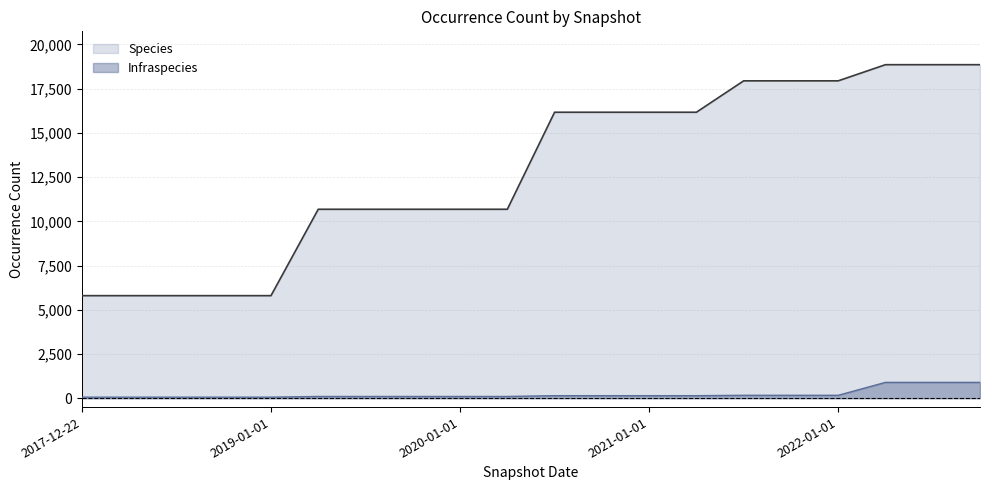

Which series changed the most between 2017-12-22 and 2022-07-01?

Species